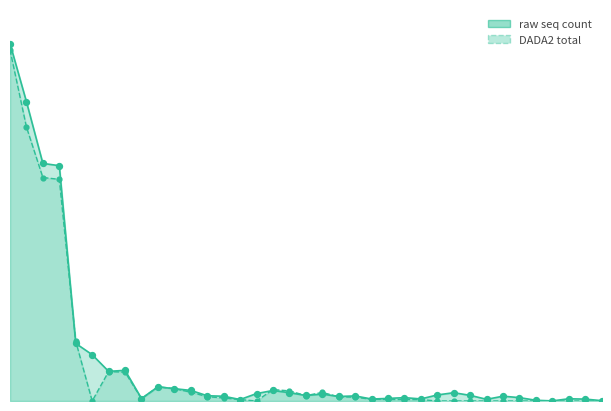

At how many categories does at least one series exceed 71055?

1